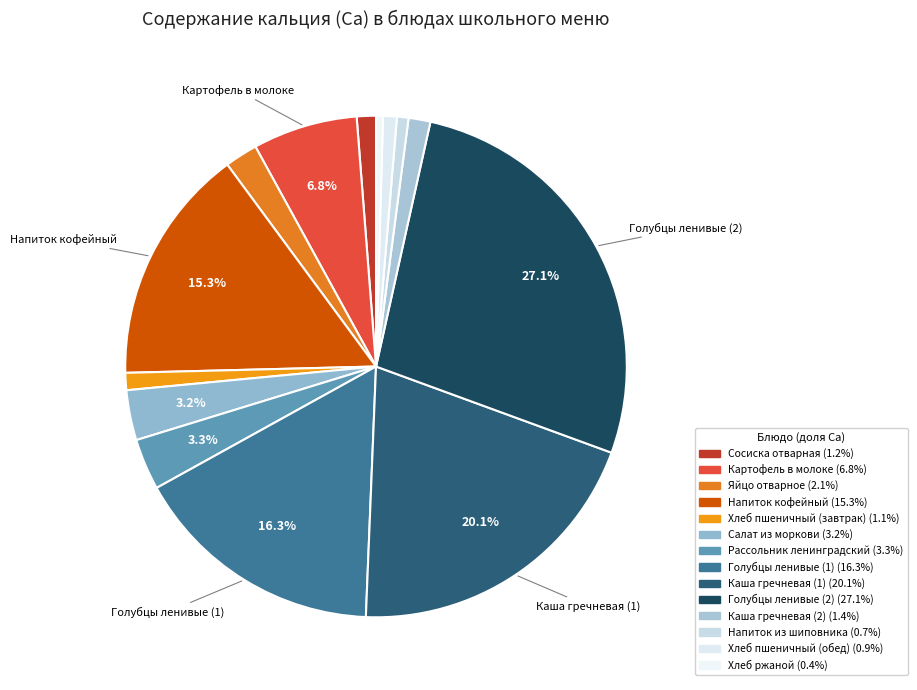

Count the number of slices in the pie.

14